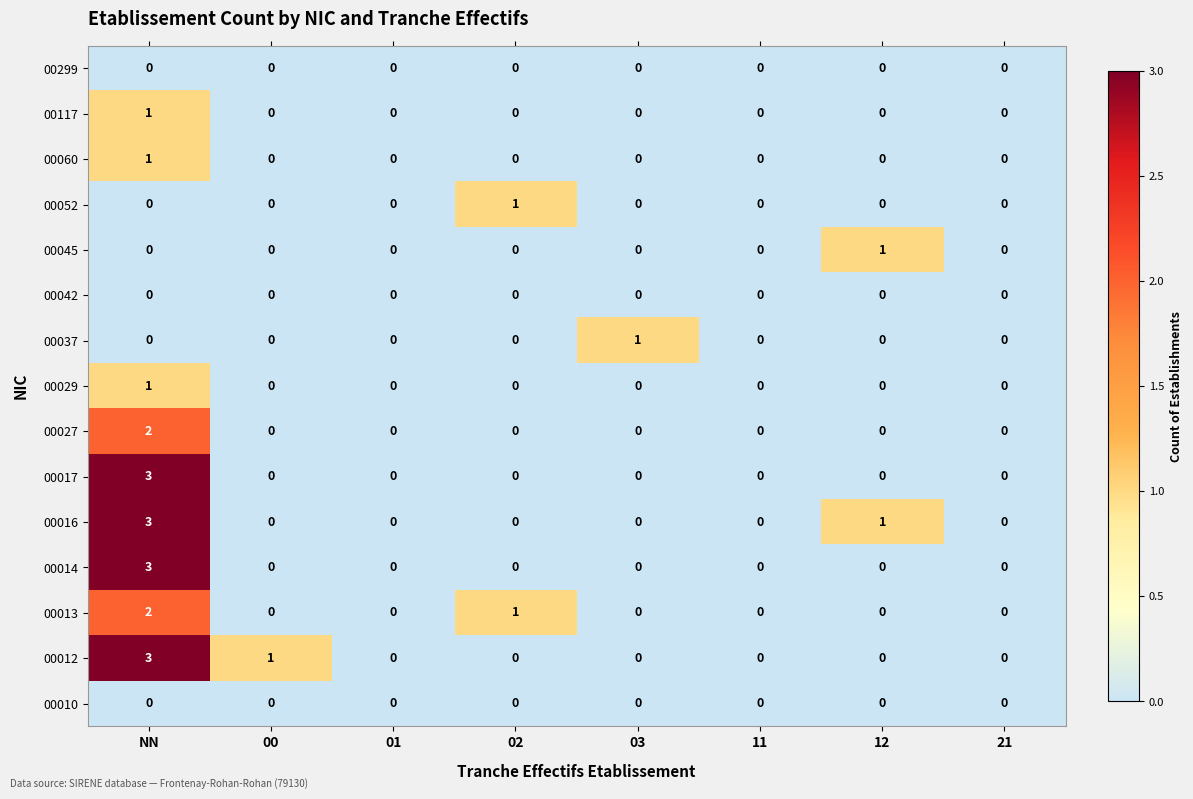

Is the value of 00045 at NN greater than the value of 00014 at NN?

No